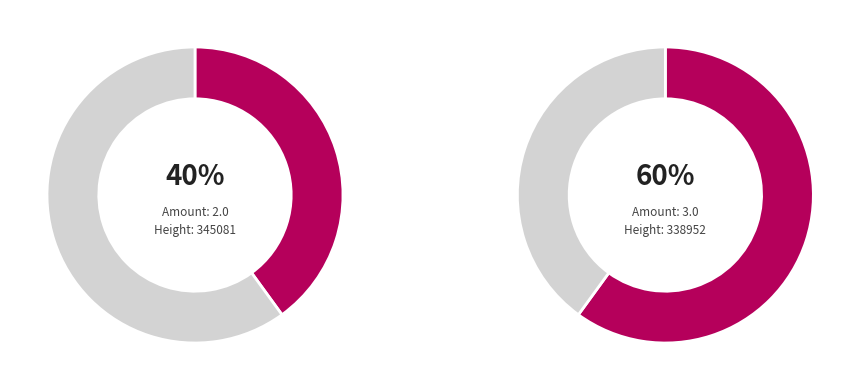

To the nearest percent, what is the combined percentage of 345081 and 338952?

100%